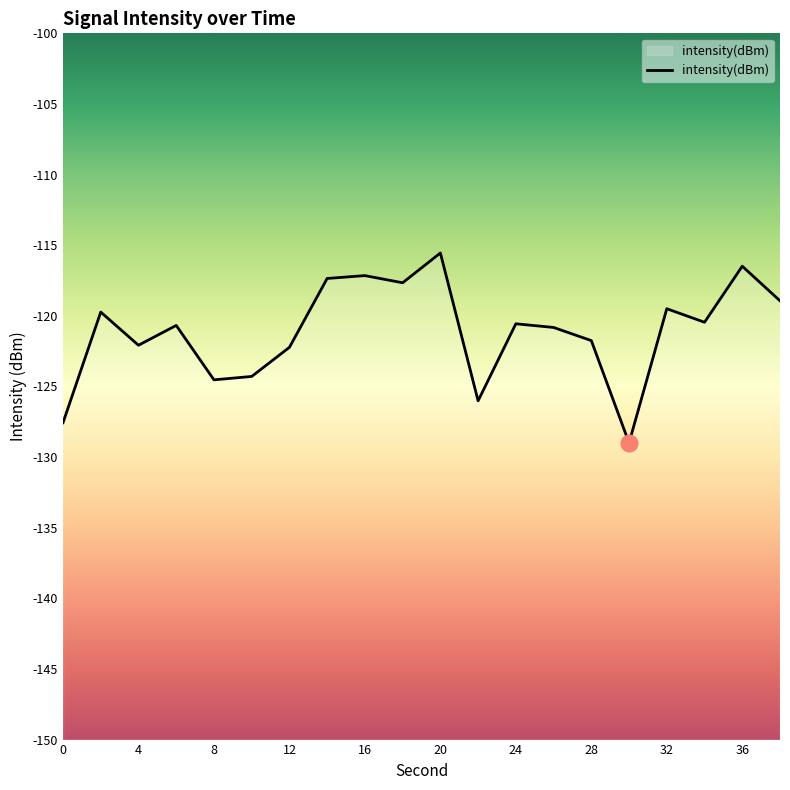

What is the change in value from 0 to 16?

+10.4